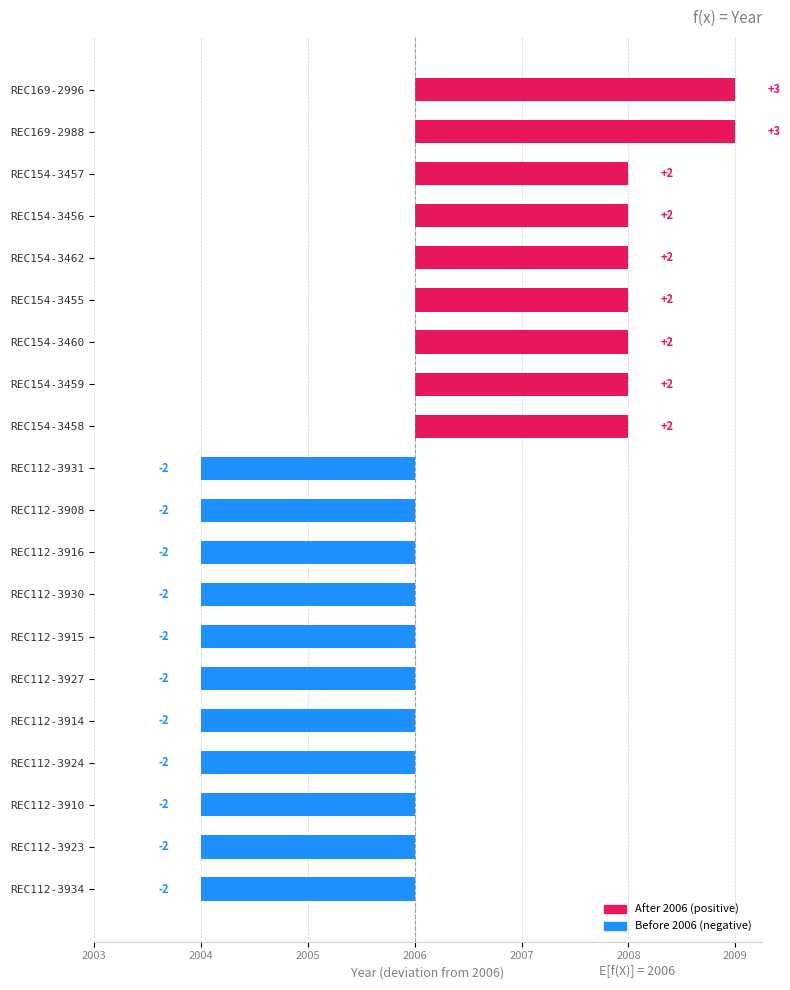

Are the bars horizontal?

Yes